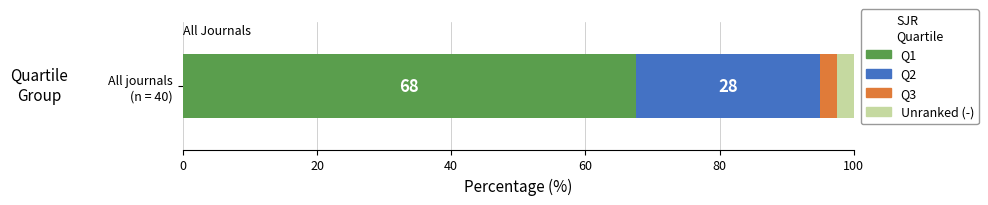

What are all the series names shown in the legend?

Q1, Q2, Q3, Unranked (-)